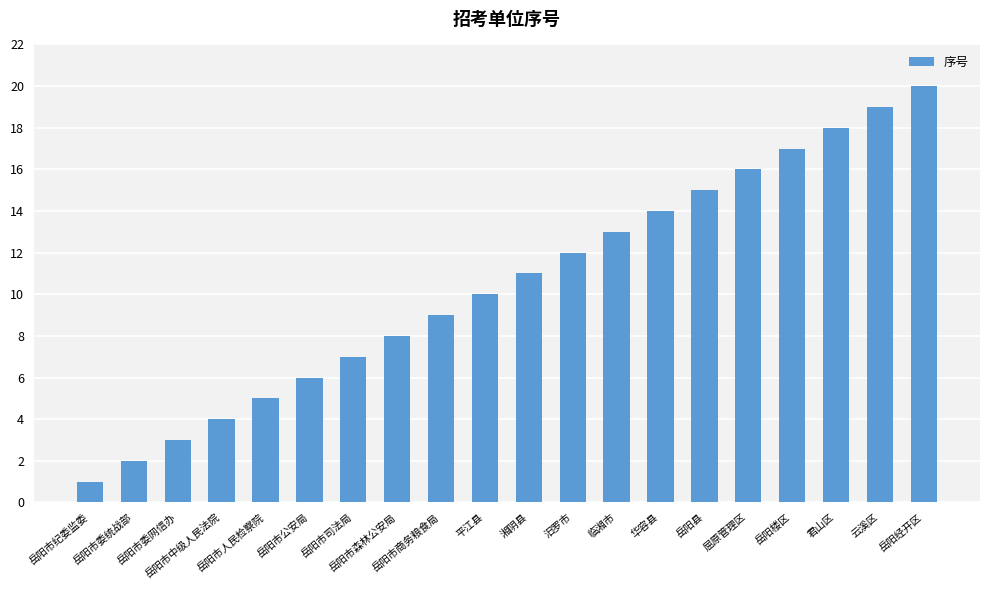

How many distinct data groups are displayed?

1